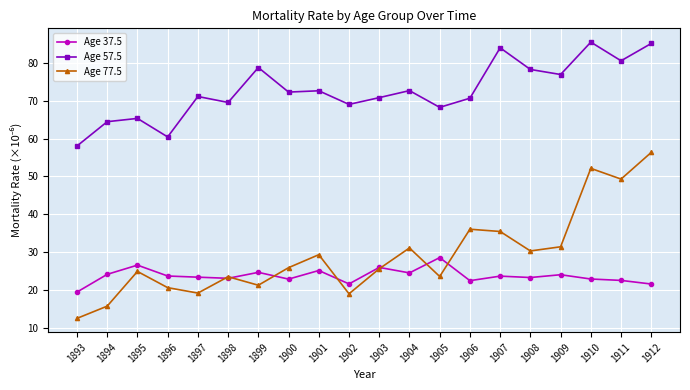

Which series changed the most between 1895 and 1902?

Age 77.5